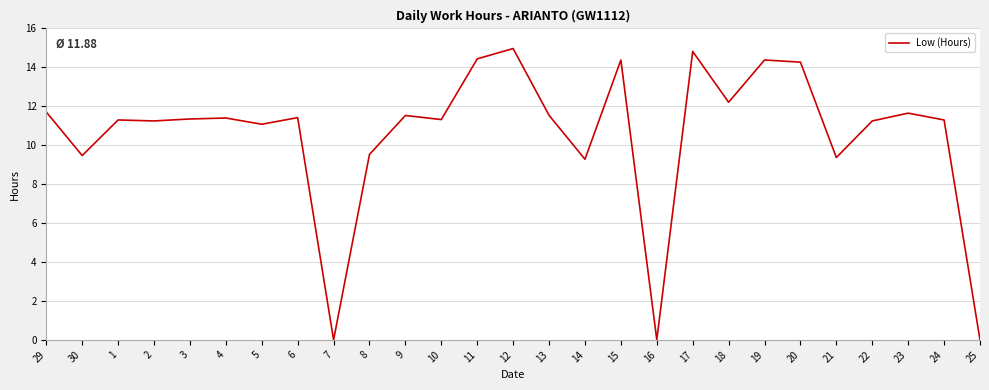

What is the difference between the maximum and minimum values?

15.0